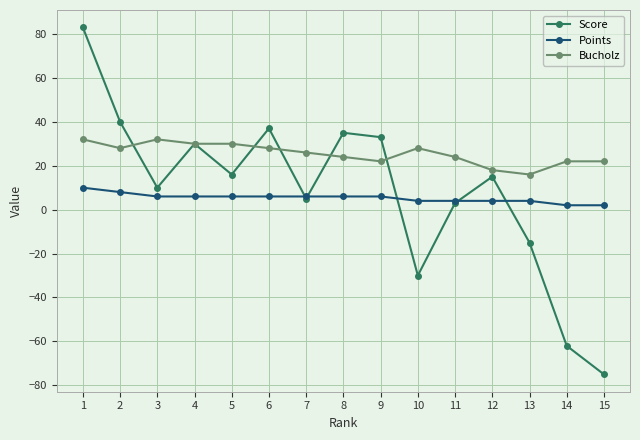

Where does the Bucholz series first go above 26?

1